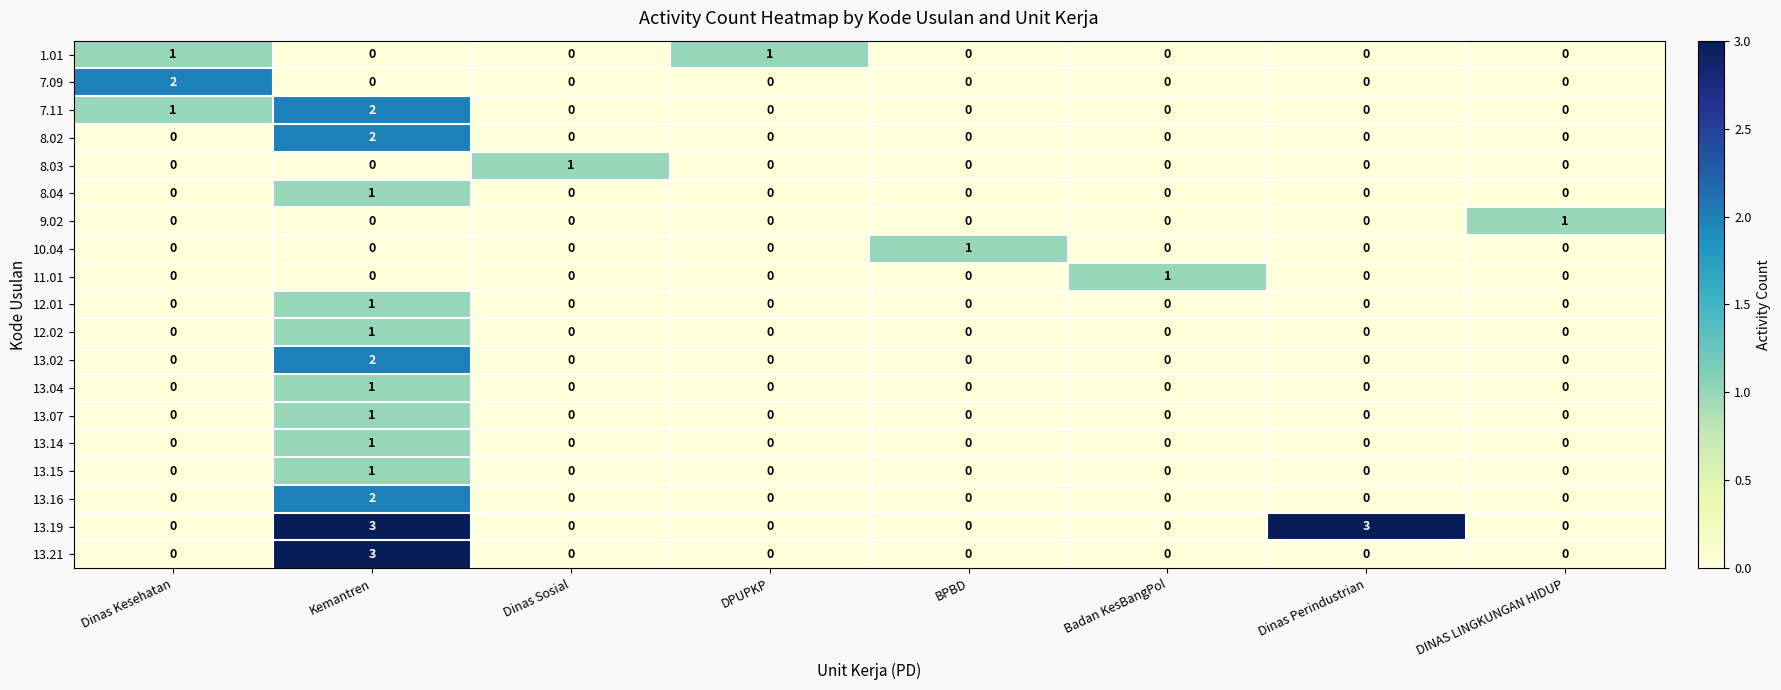

What is the spread (max minus min) of values at Kemantren?

3